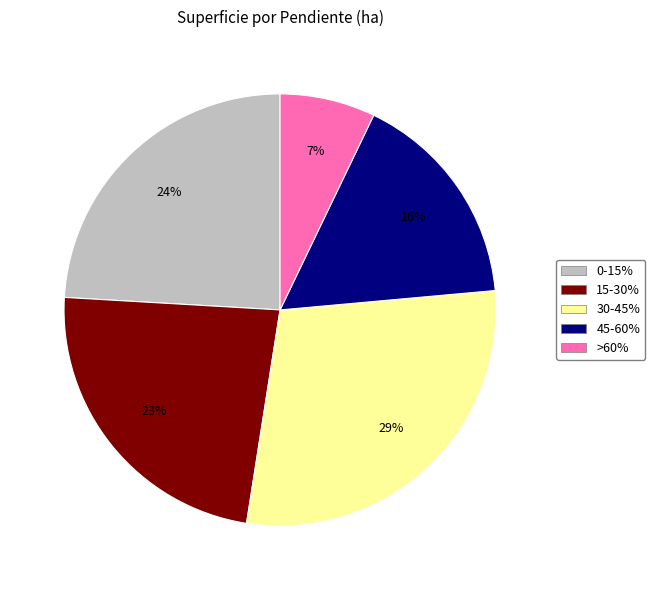

Is the sum of >60% and 45-60% greater than half?

No